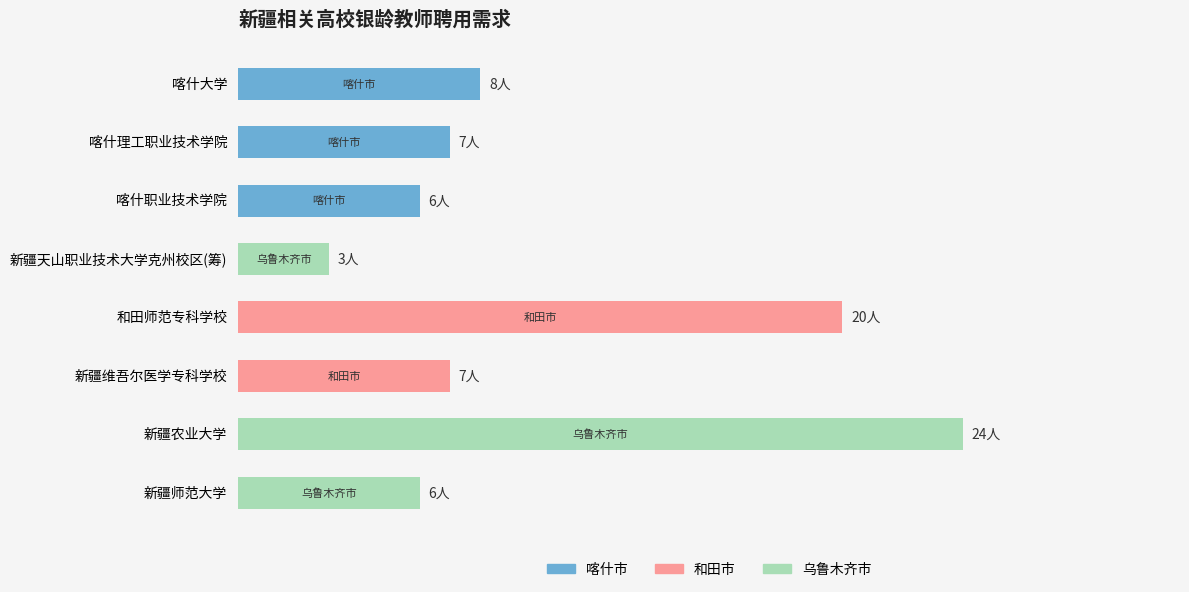

Where is the data nearest to the value 13?

喀什大学